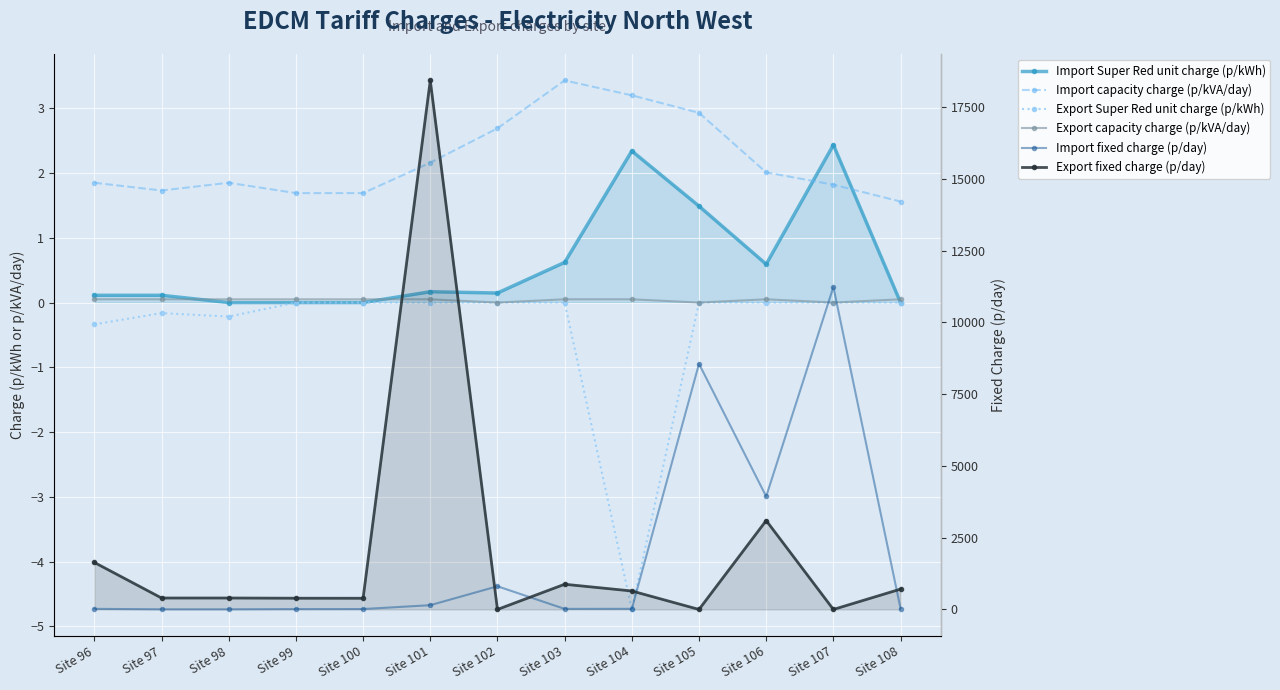

What is the difference between the Import fixed charge (p/day) values at Site 96 and Site 97?

15.5